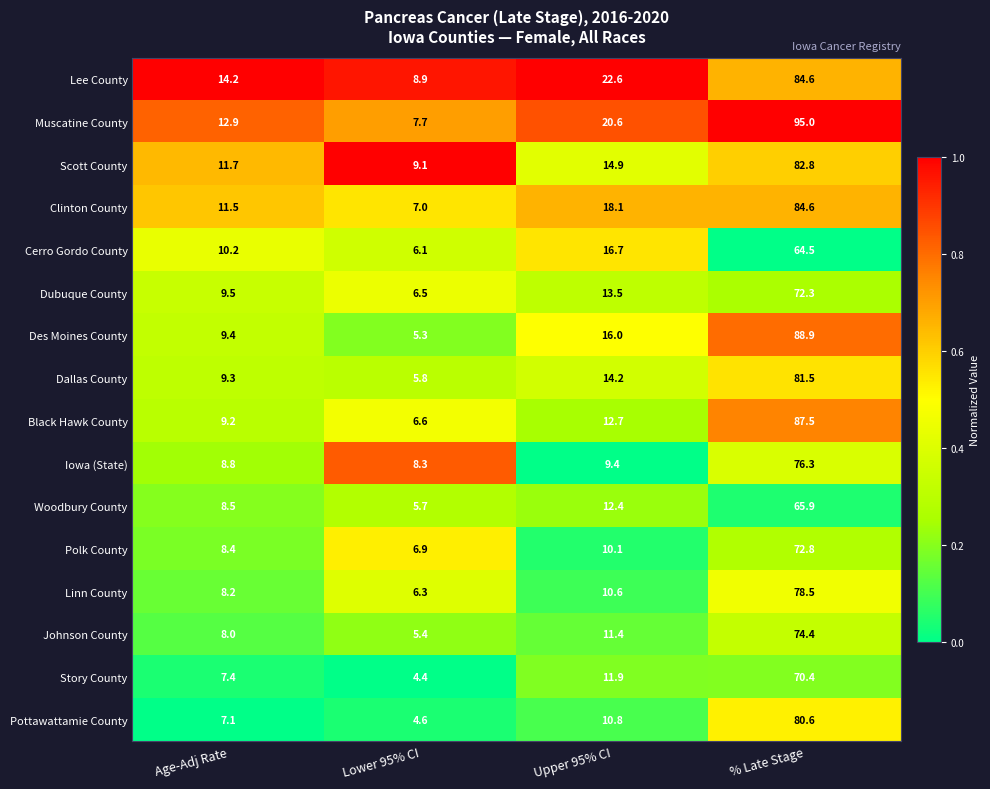

Is it true that Story County equals 11.9 at Upper 95% CI?

True